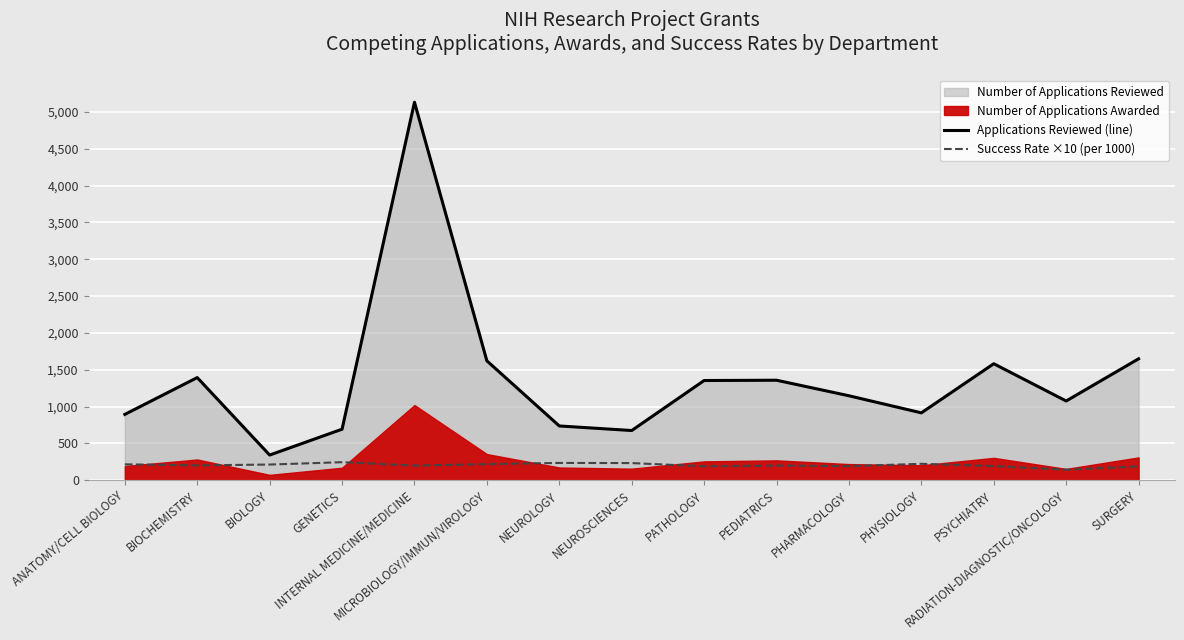

True or false: Success Rate ×10 (per 1000) has a value of 272 at INTERNAL MEDICINE/MEDICINE.

False